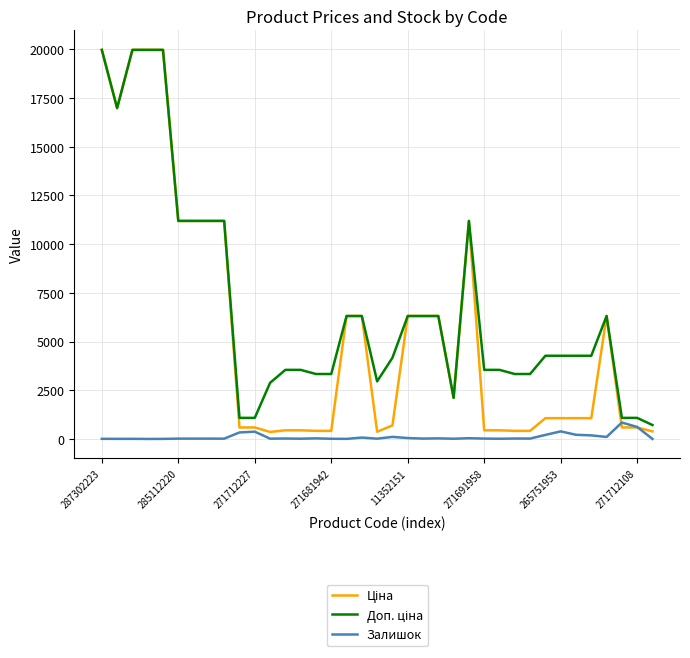

What is the maximum value shown in the chart?

19964.2